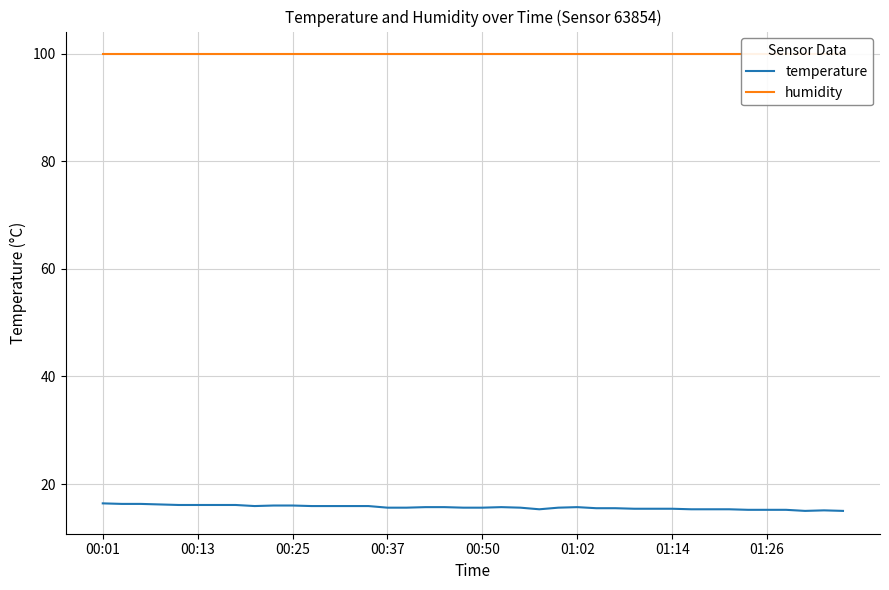

At how many categories does at least one series exceed 67?

40